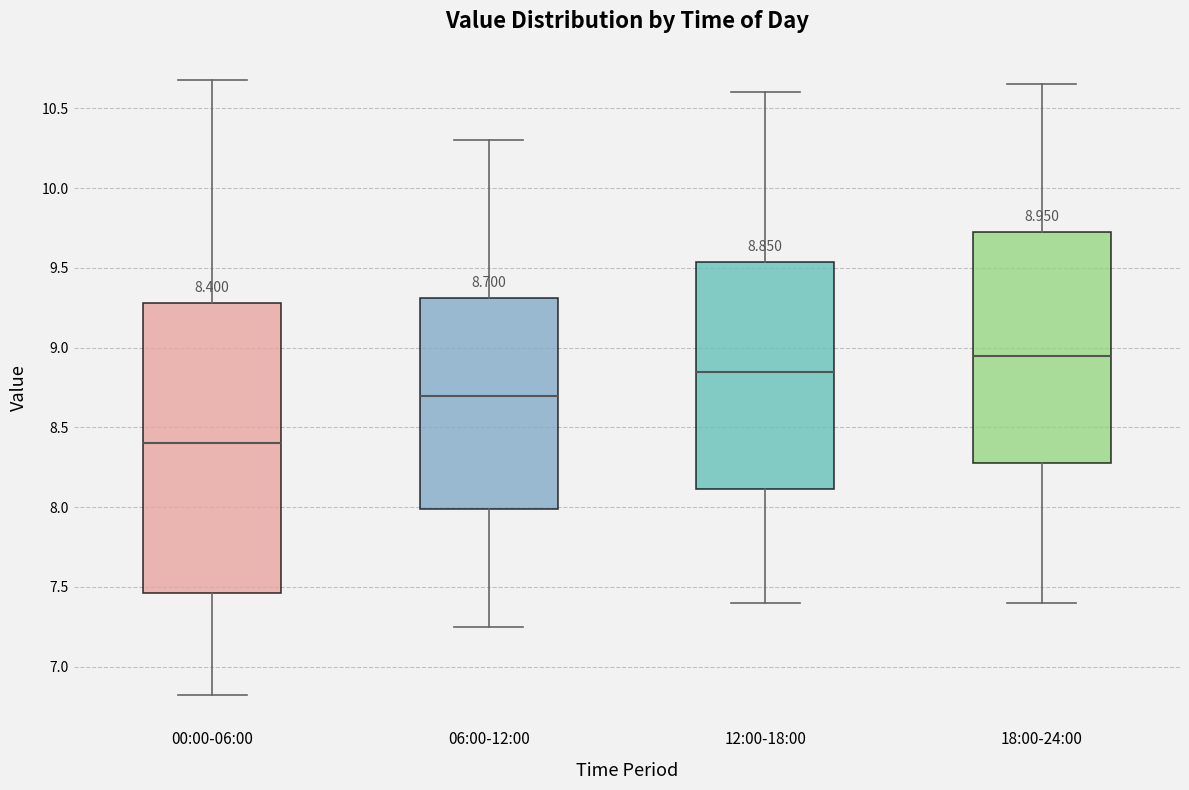

Comparing the boxes themselves (not the whiskers), which one is the tallest?

00:00-06:00